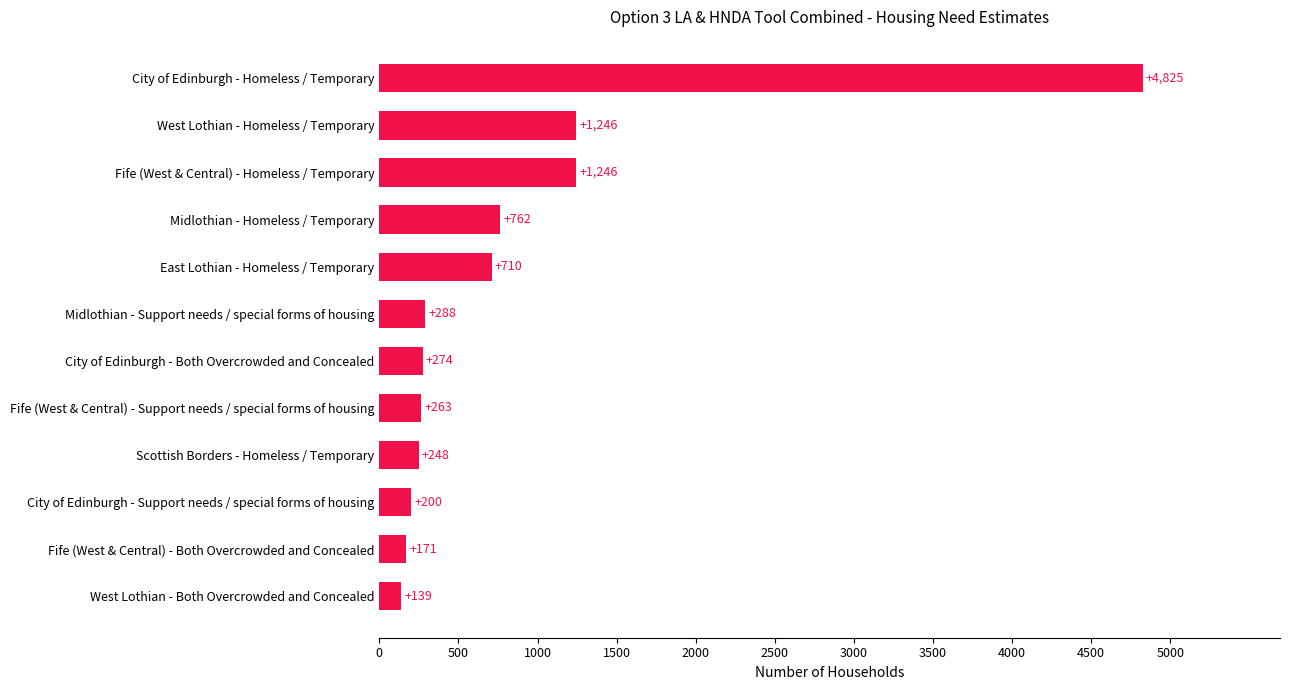

What is the ratio of the value at Midlothian - Homeless / Temporary to the value at Midlothian - Support needs / special forms of housing?

2.6